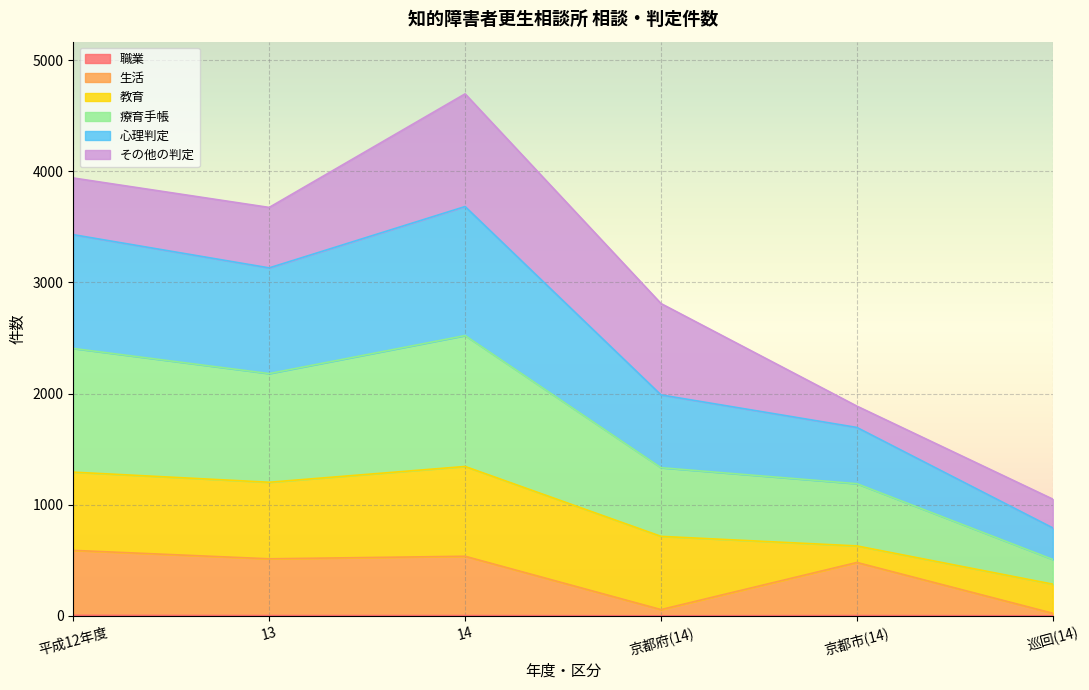

List the labels in order of 職業 value, smallest first.

京都府(14), 巡回(14), 13, 14, 京都市(14), 平成12年度